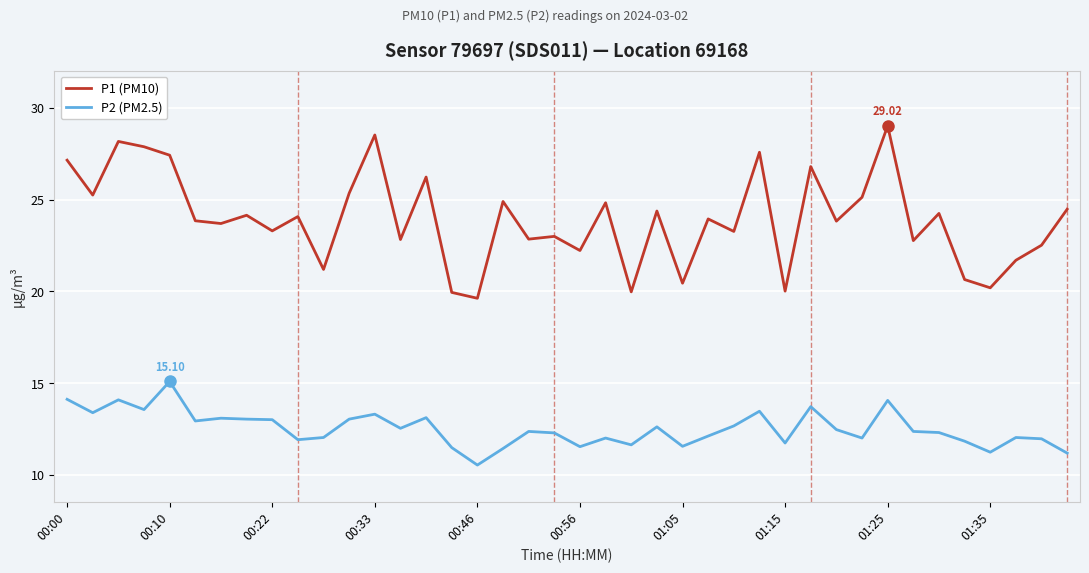

List the series in order of their overall mean, lowest first.

P2 (PM2.5), P1 (PM10)